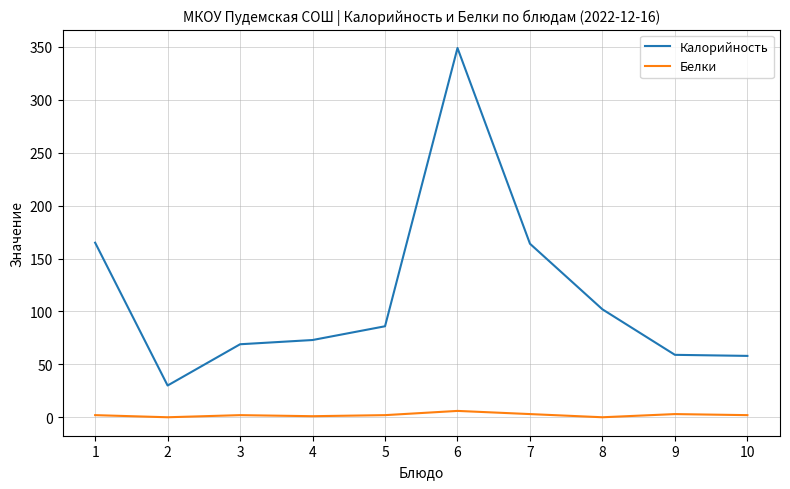

List the series in order of their peak value, lowest first.

Белки, Калорийность